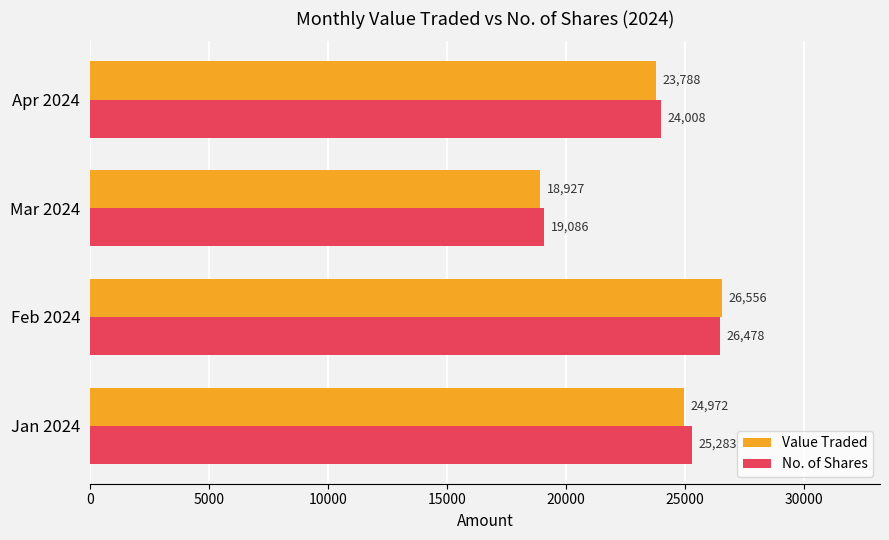

Where is Value Traded nearest to the value 22741?

Apr 2024